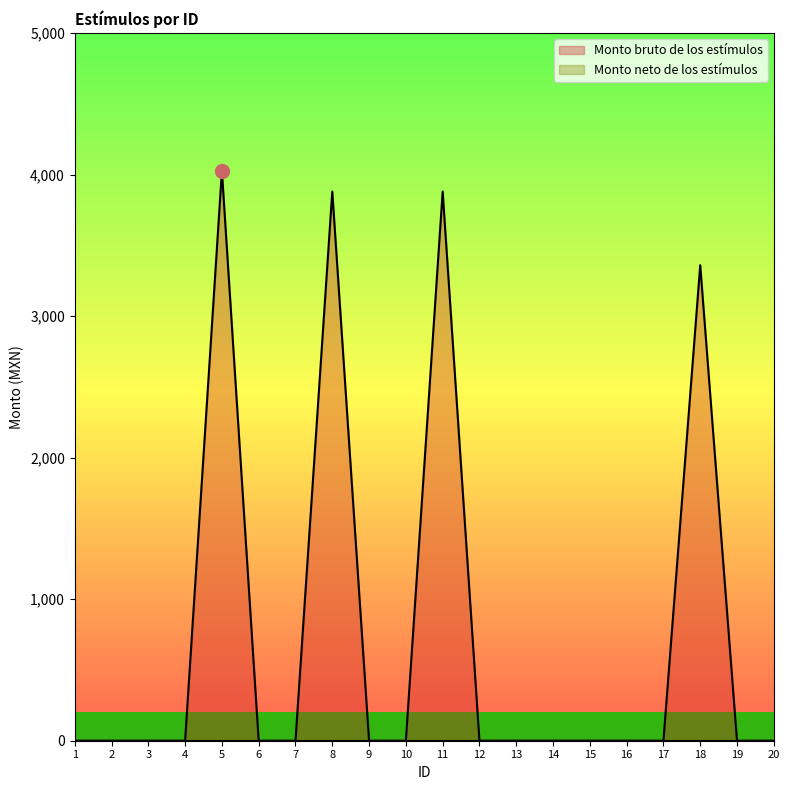

Does the chart have visible grid lines?

No